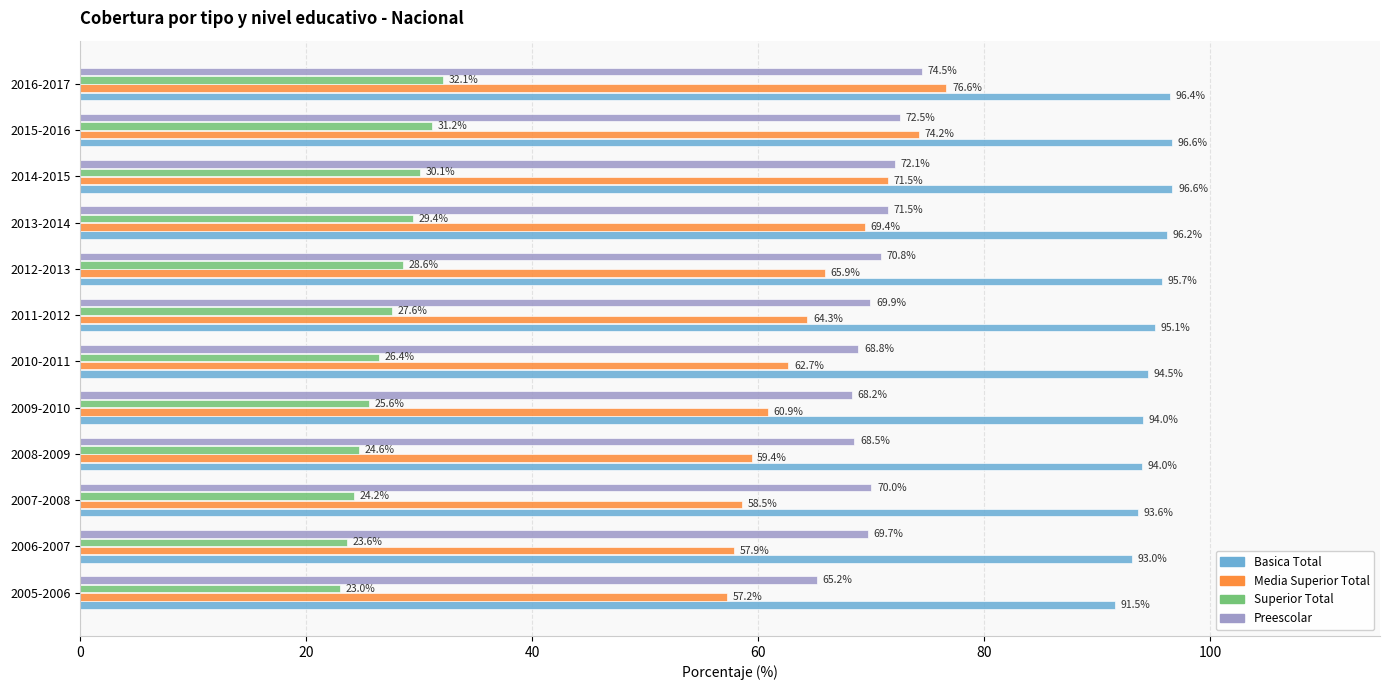

What is the average value of the Media Superior Total series?

64.9